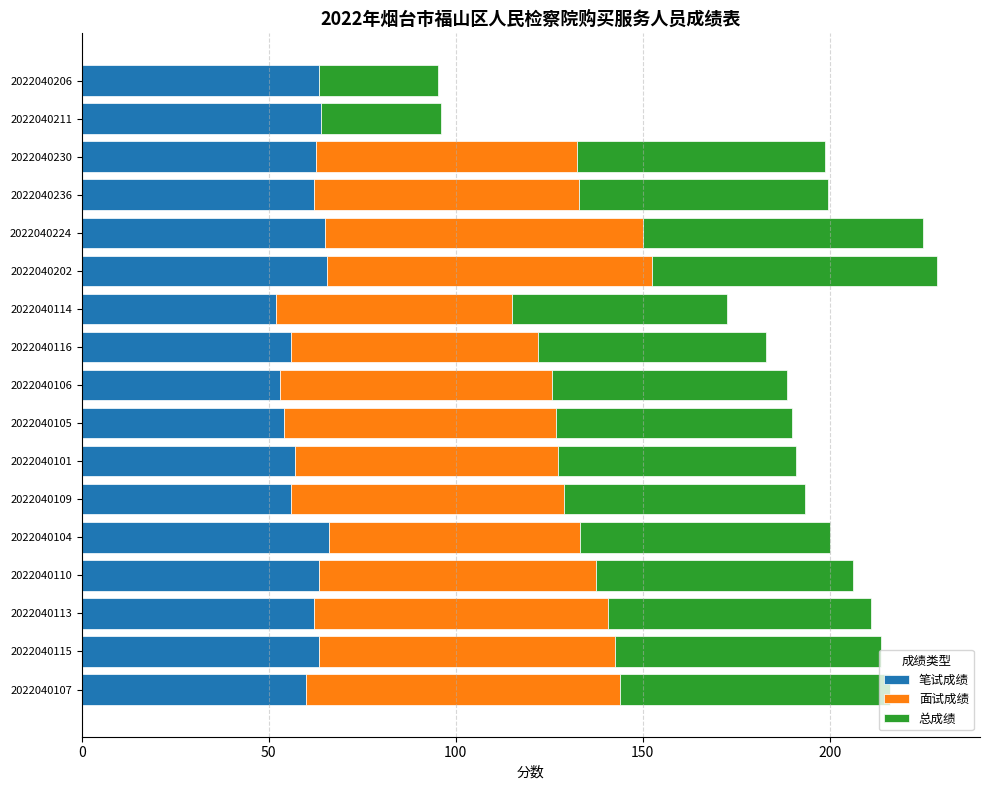

The 笔试成绩 series shows 97.8 at 2022040230. True or false?

False